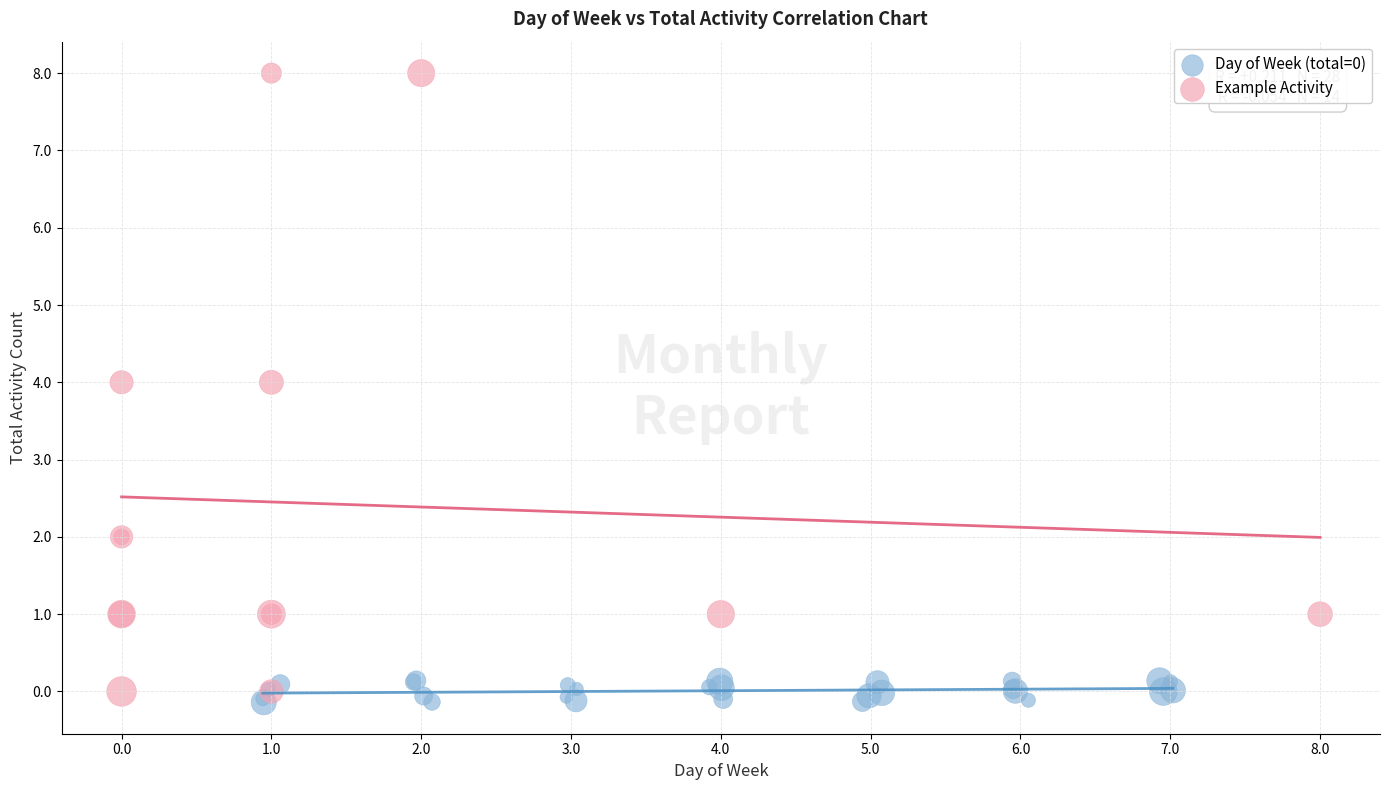

Which series has the largest Y range (max minus min)?

Example Activity